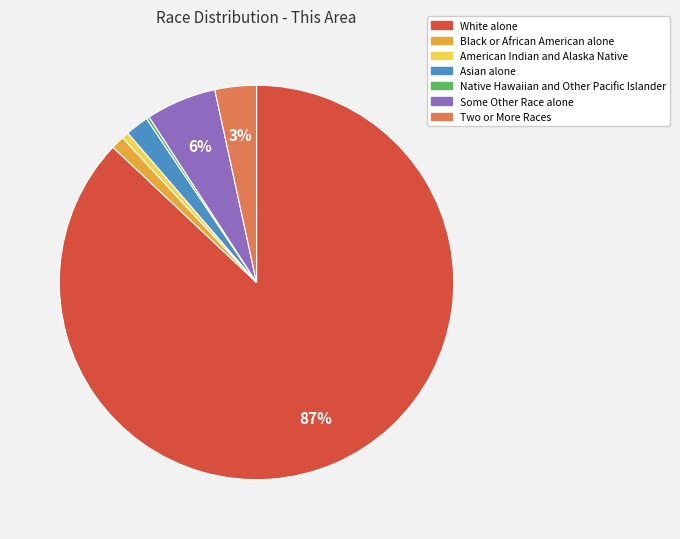

To the nearest percent, what is the difference between the Two or More Races and White alone slice percentages?

84%